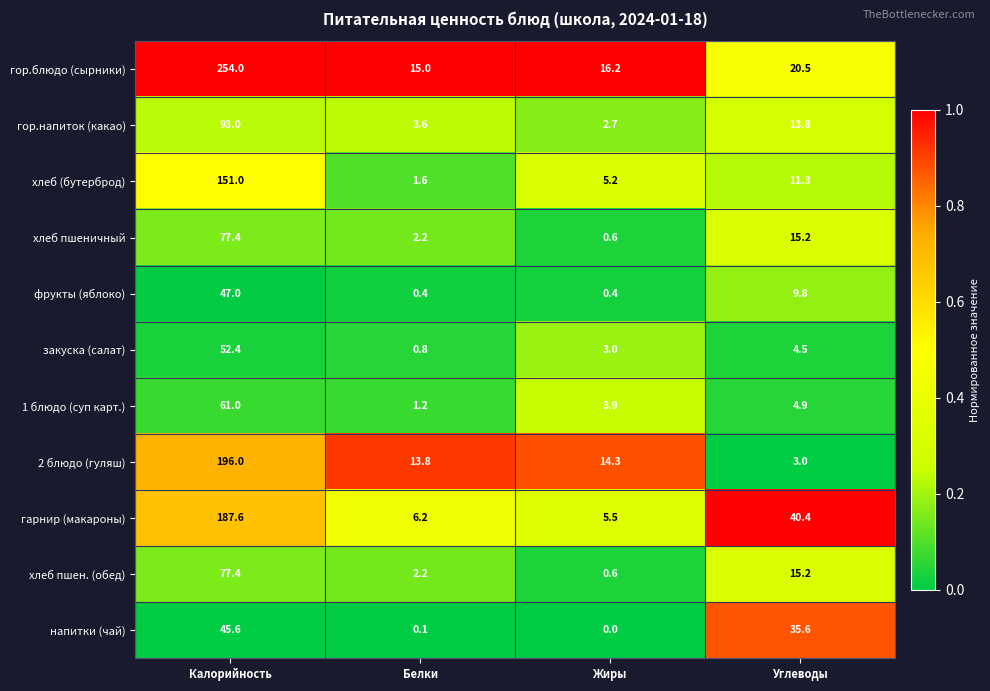

Is it true that гарнир (макароны) equals 3.7 at Жиры?

False